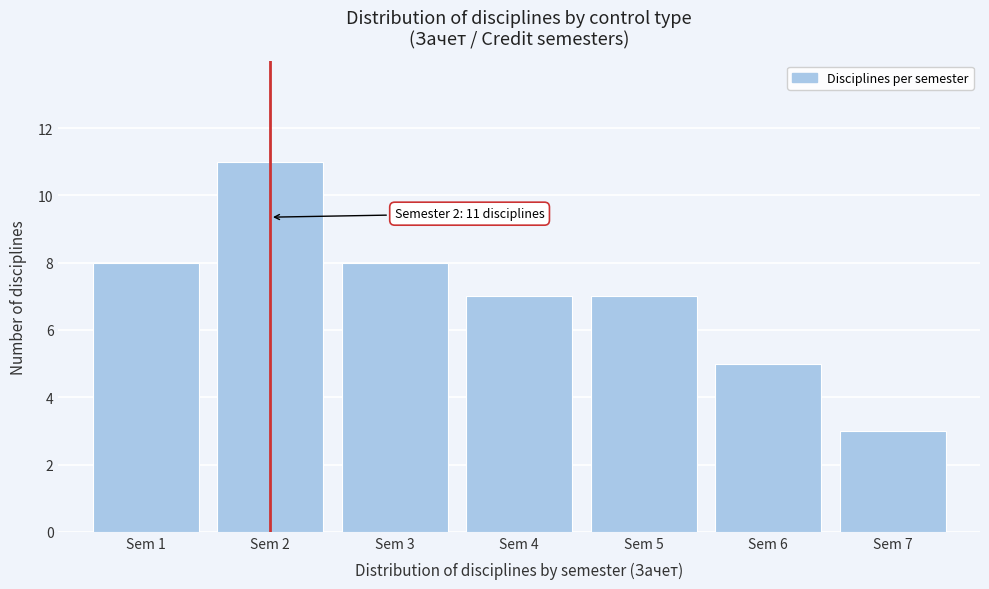

Reading left to right, extract all data points from this chart.

Sem 1=8	Sem 2=11	Sem 3=8	Sem 4=7	Sem 5=7	Sem 6=5	Sem 7=3